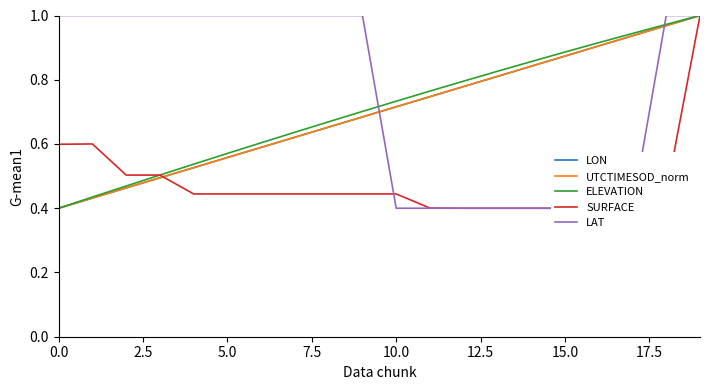

What is the label of the 11th point from the left?

10